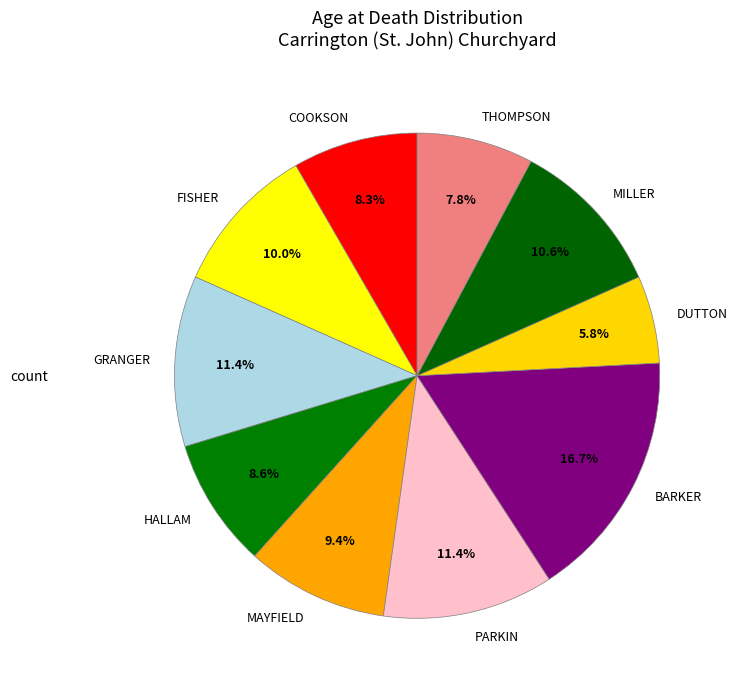

Is the sum of THOMPSON and BARKER greater than half?

No